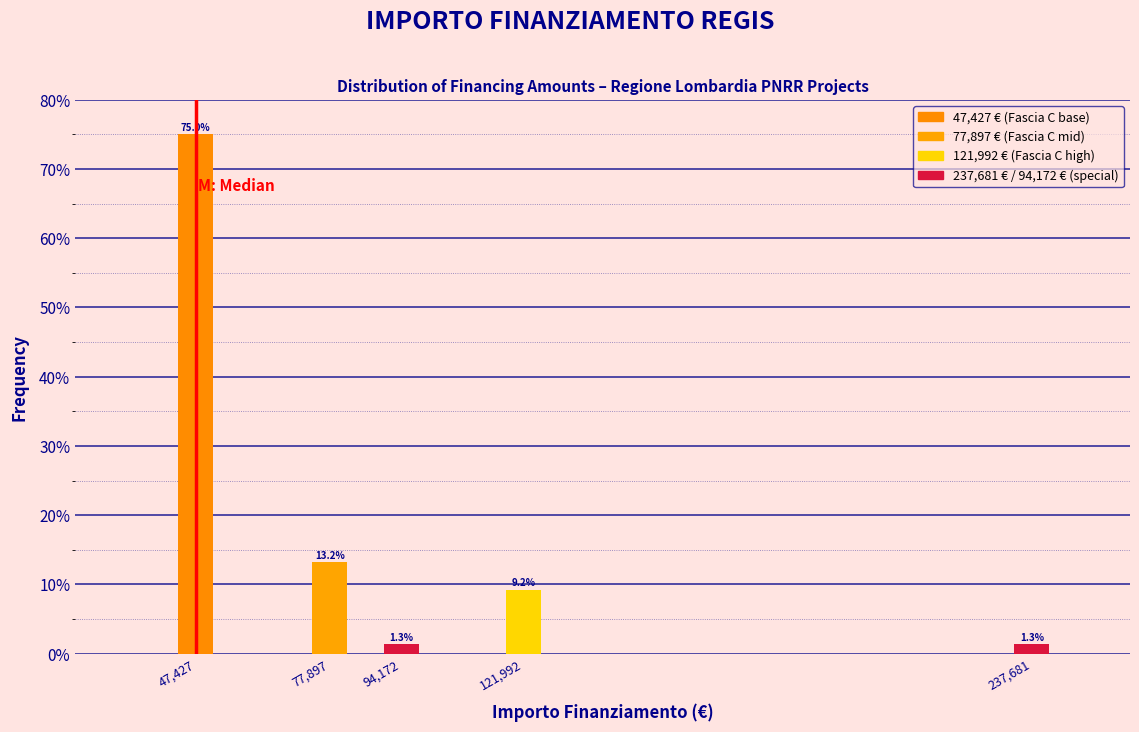

Reading left to right, list all the values displayed in this chart.

75.0	13.2	1.3	9.2	1.3